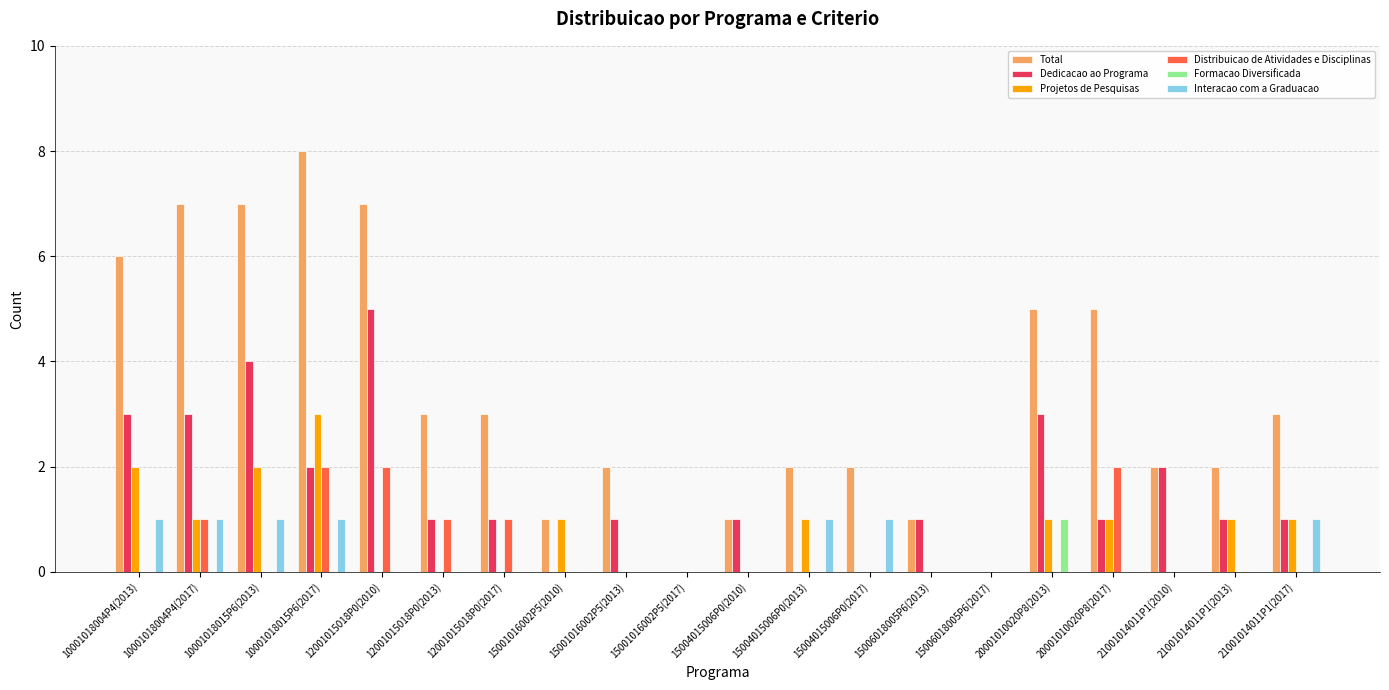

Count the Total values in the range 2 to 6.

11